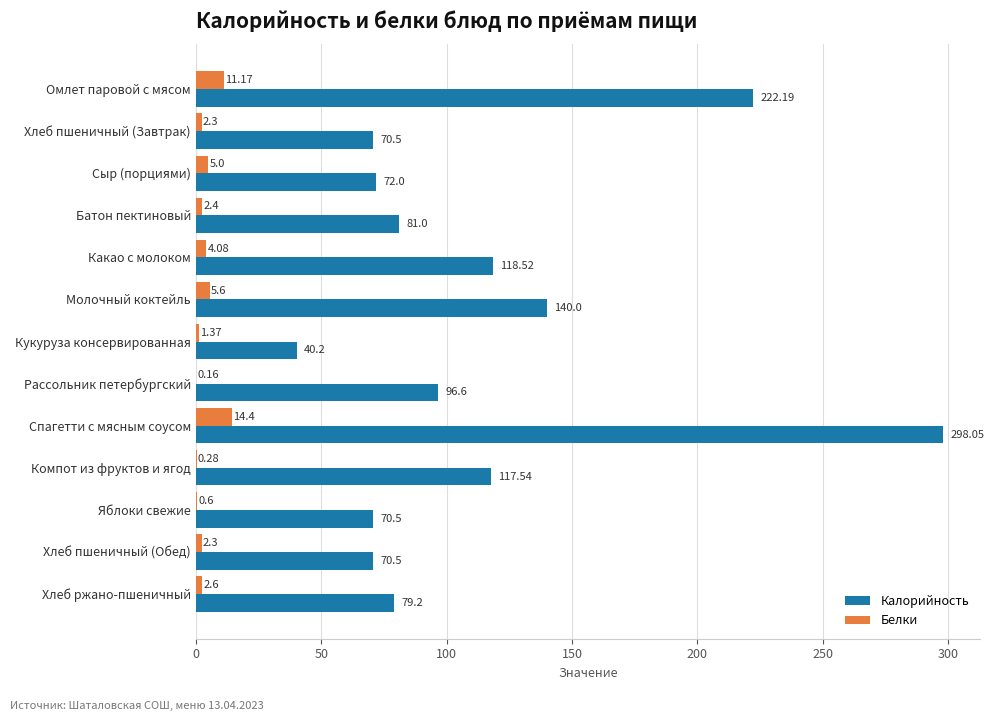

Which series has the largest total across all categories?

Калорийность